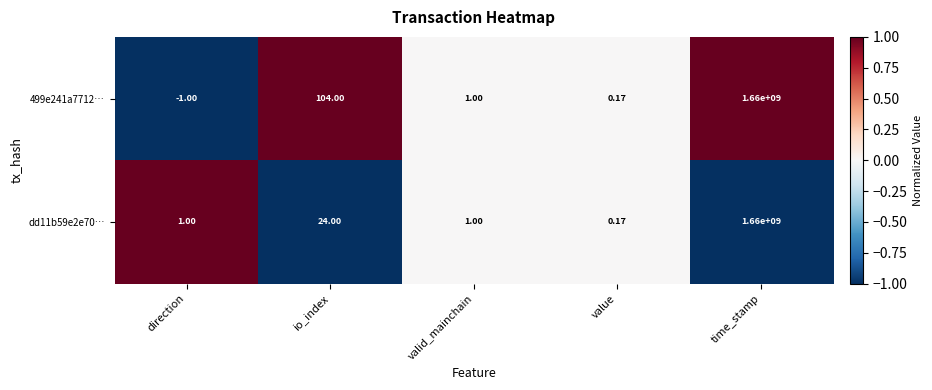

Is the value of dd11b59e2e70… at direction greater than the value of 499e241a7712… at io_index?

No